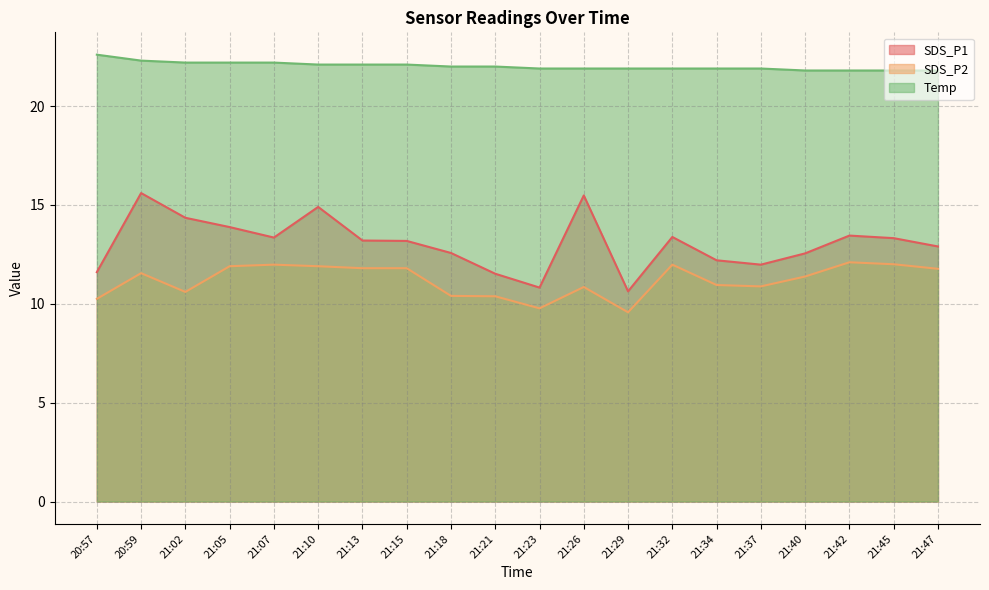

The value of SDS_P1 at 21:18 is 16.7. True or false?

False